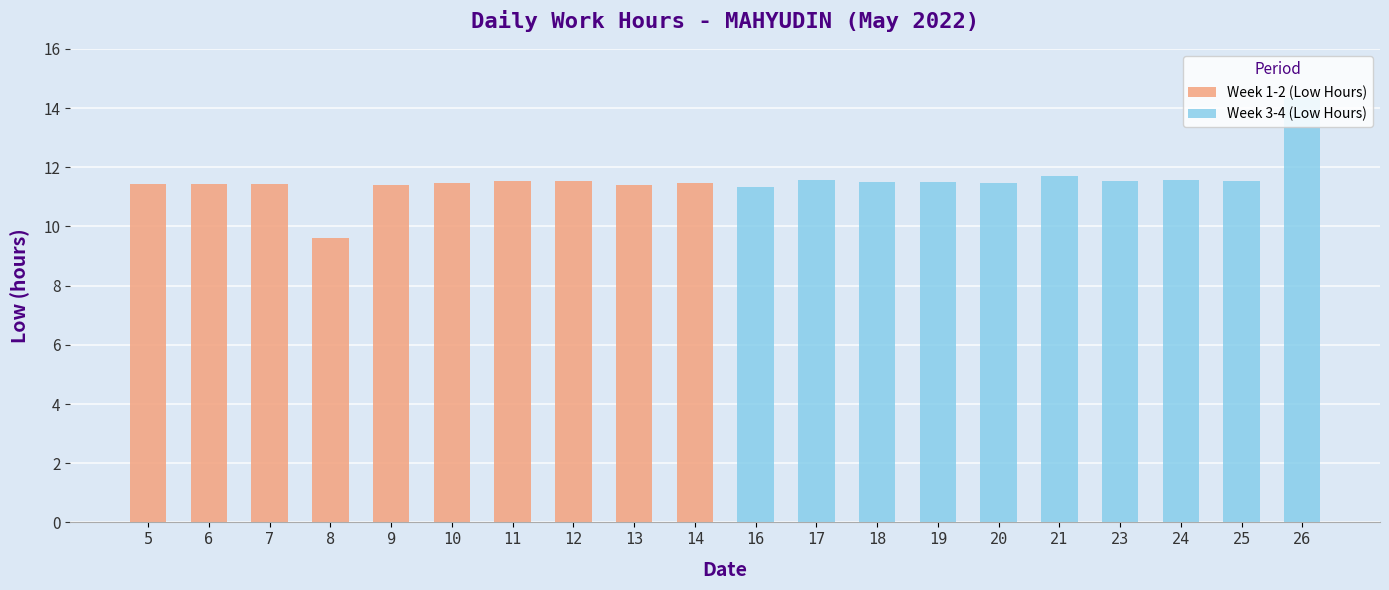

How many data points does each series have?

10